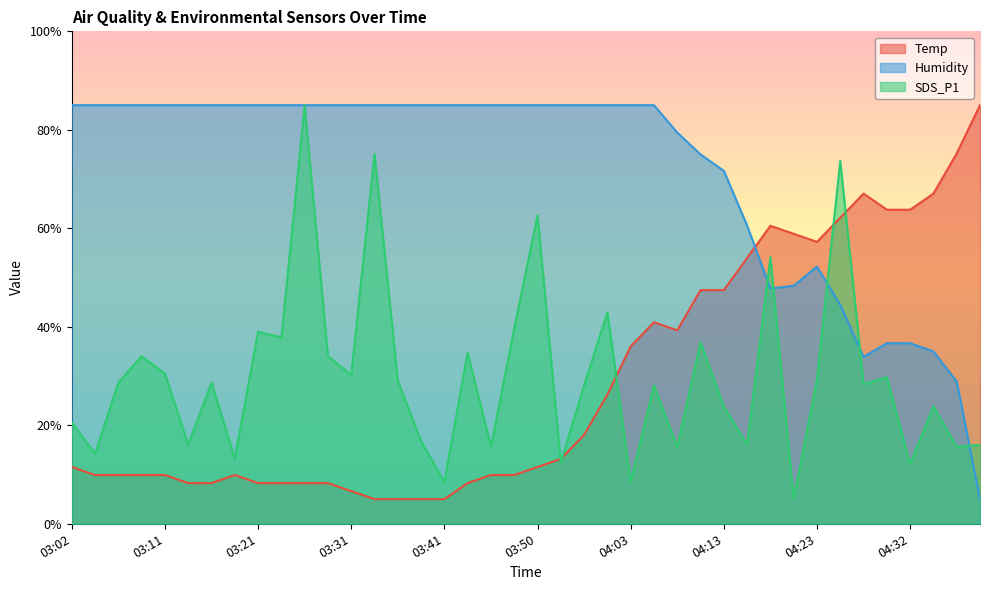

What is the maximum value for Temp?

85.0